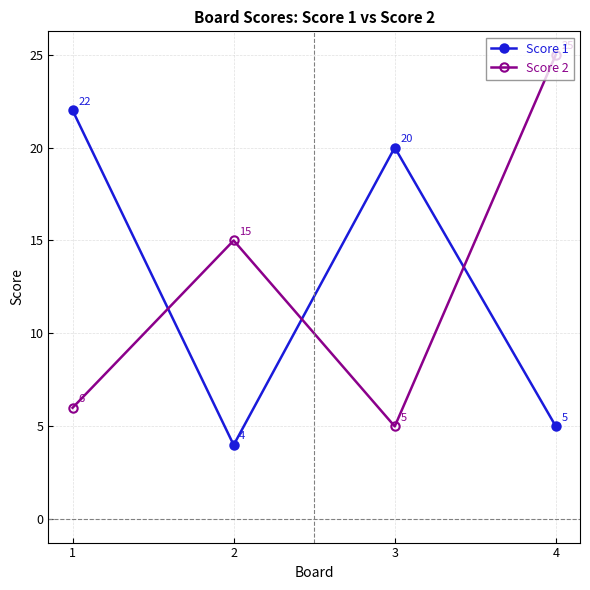

What is the approximate value of Score 1 at 2?

4